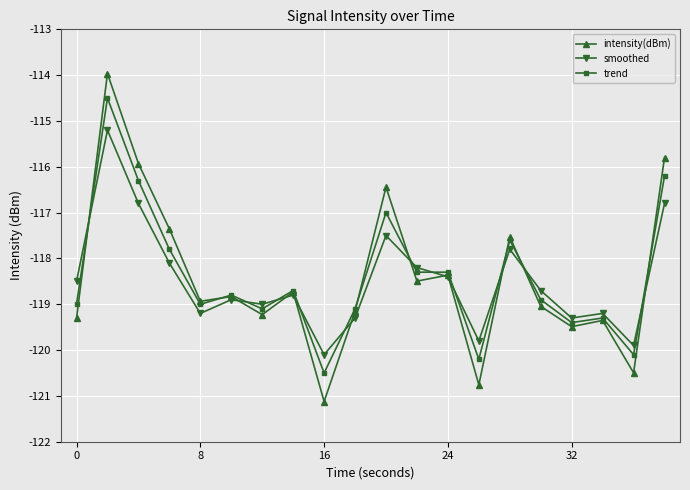

True or false: smoothed has more than 0 points higher than both neighbors.

True